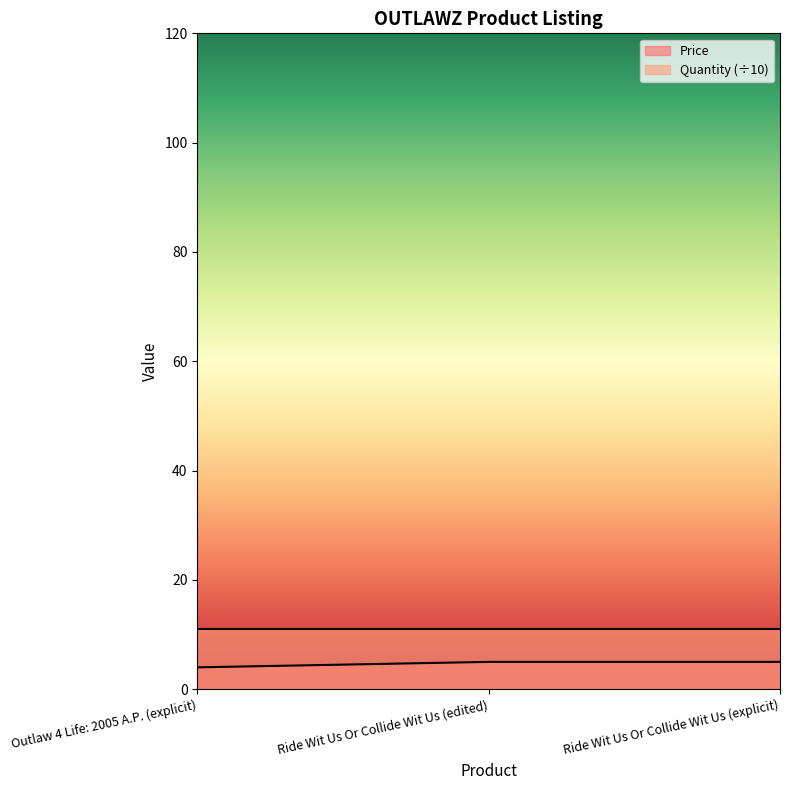

What is the sum of the values at Ride Wit Us Or Collide Wit Us (explicit) and Outlaw 4 Life: 2005 A.P. (explicit)?

9.0